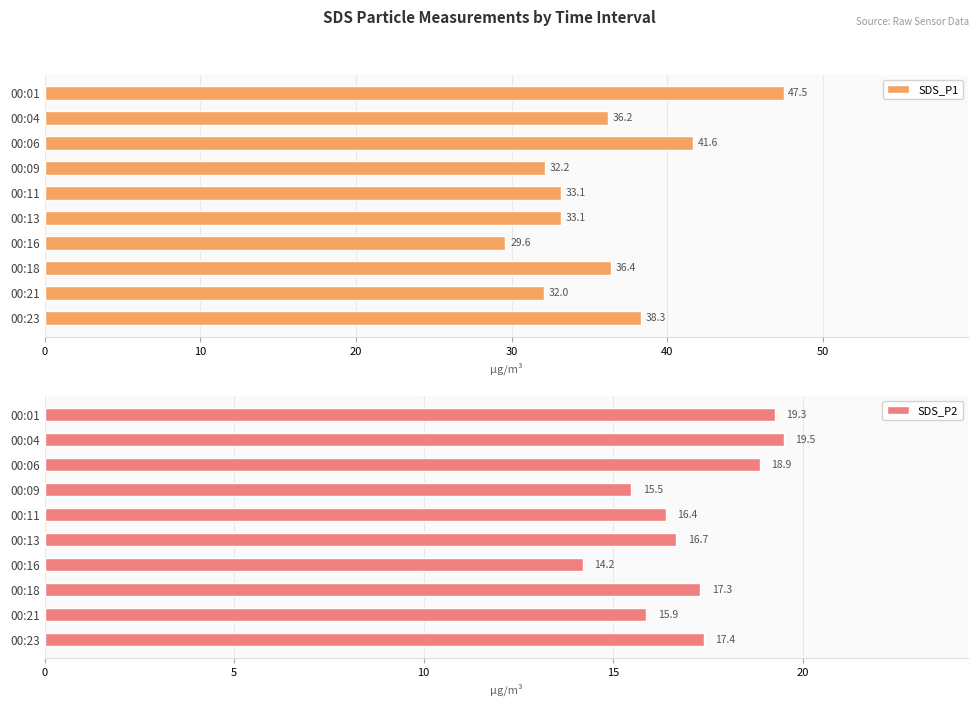

How many series are shown in this chart?

2